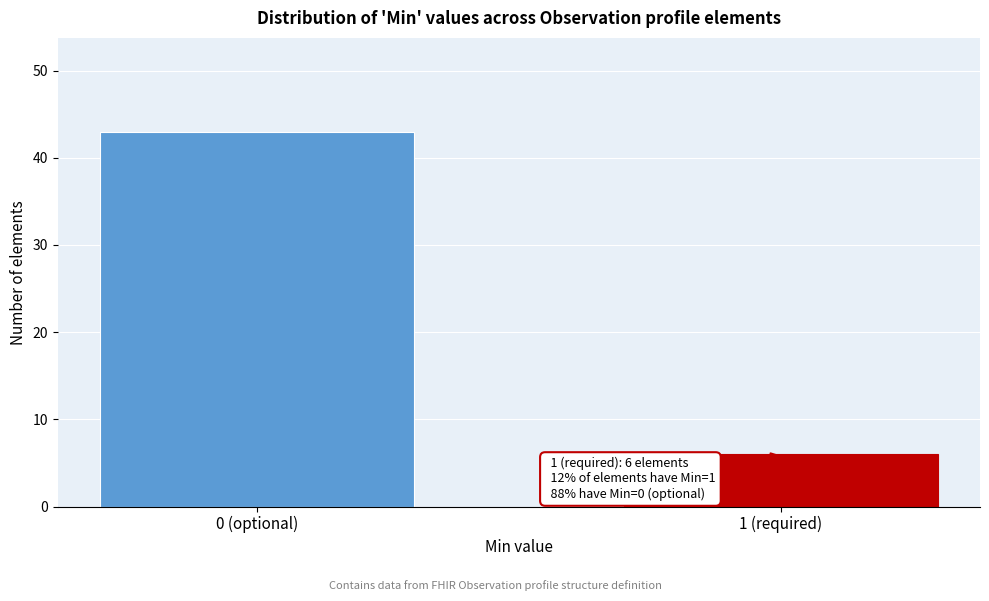

Reading right to left, what are all the values shown in this chart?

6	43